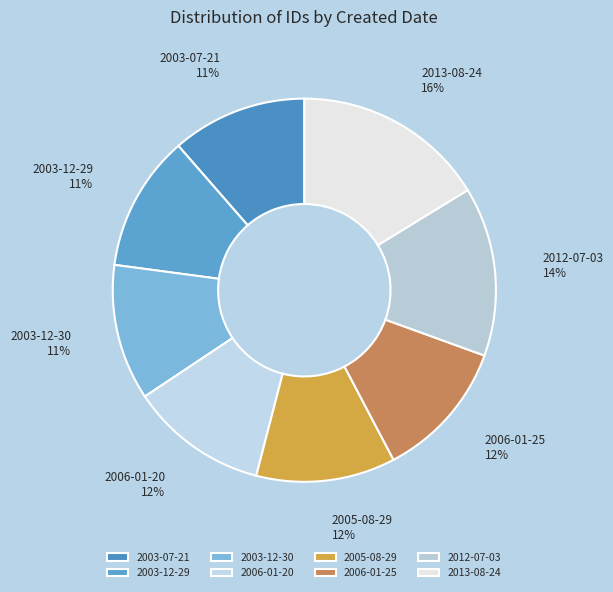

Does any single category account for the majority?

No